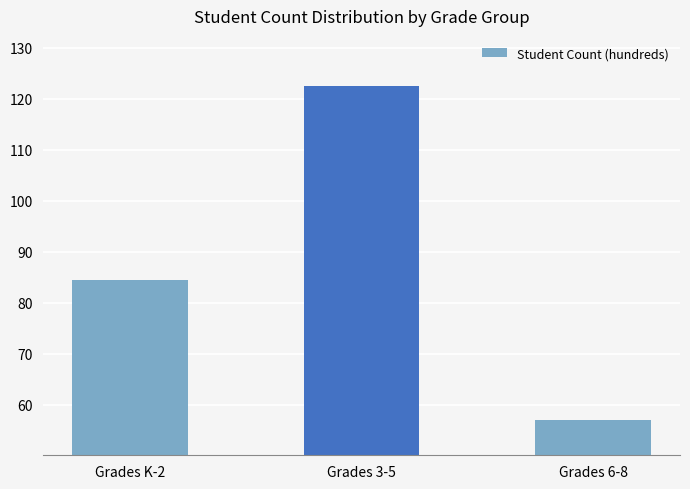

Are the bars grouped side by side (vs. stacked)?

No